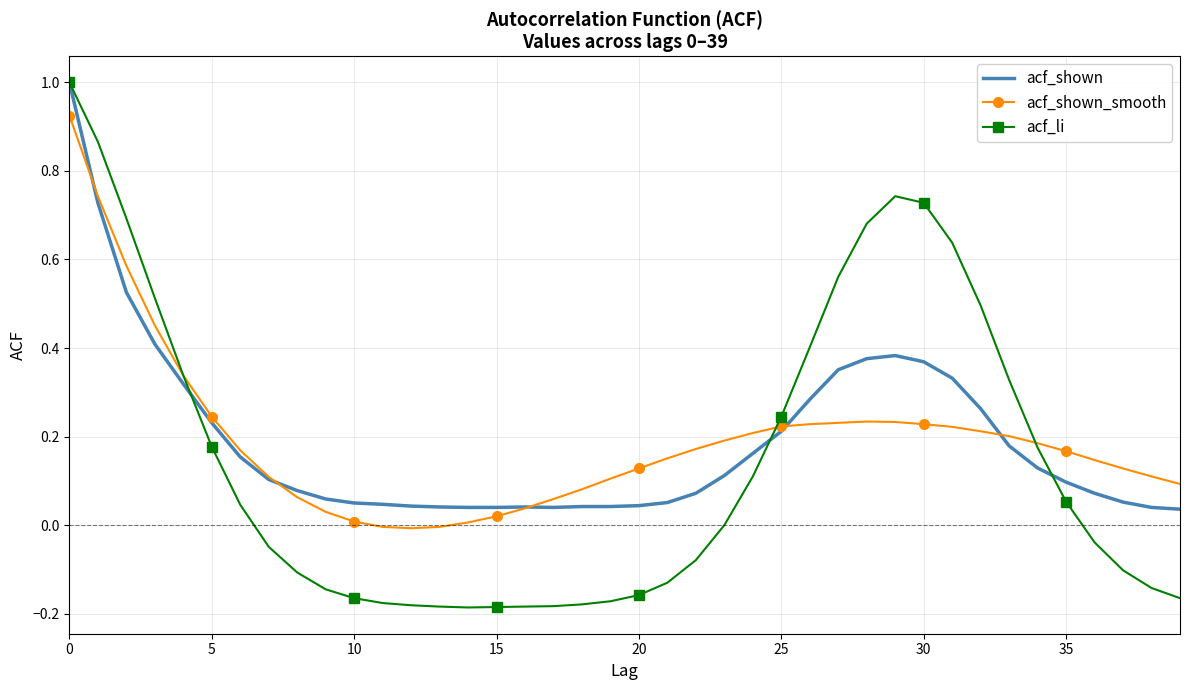

Which series has the widest spread of values?

acf_li